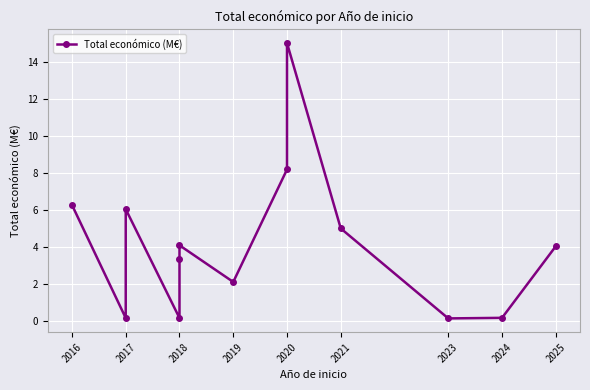

What is the difference between the maximum and minimum values?

14.8